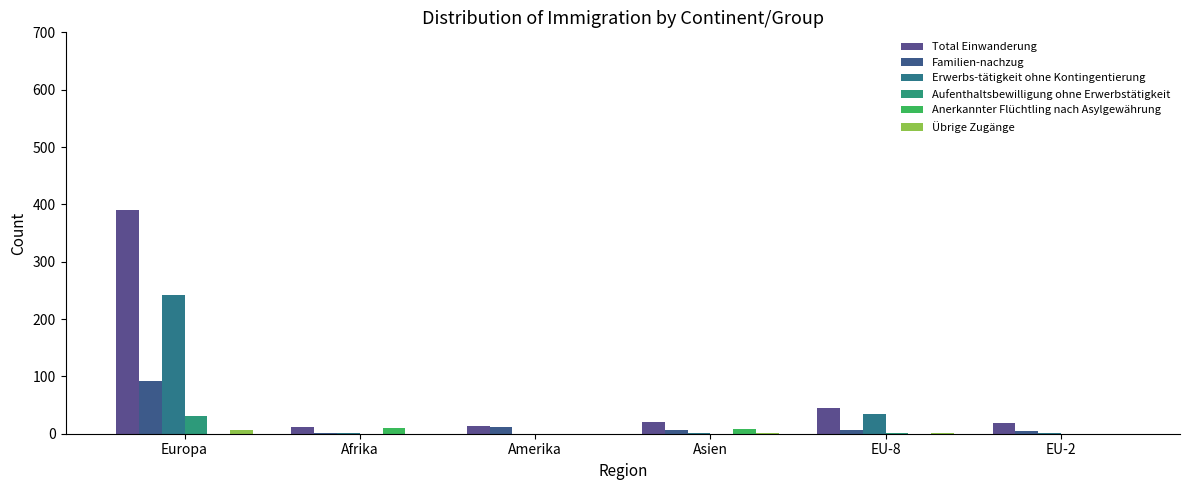

Which series has the largest total across all categories?

Total Einwanderung